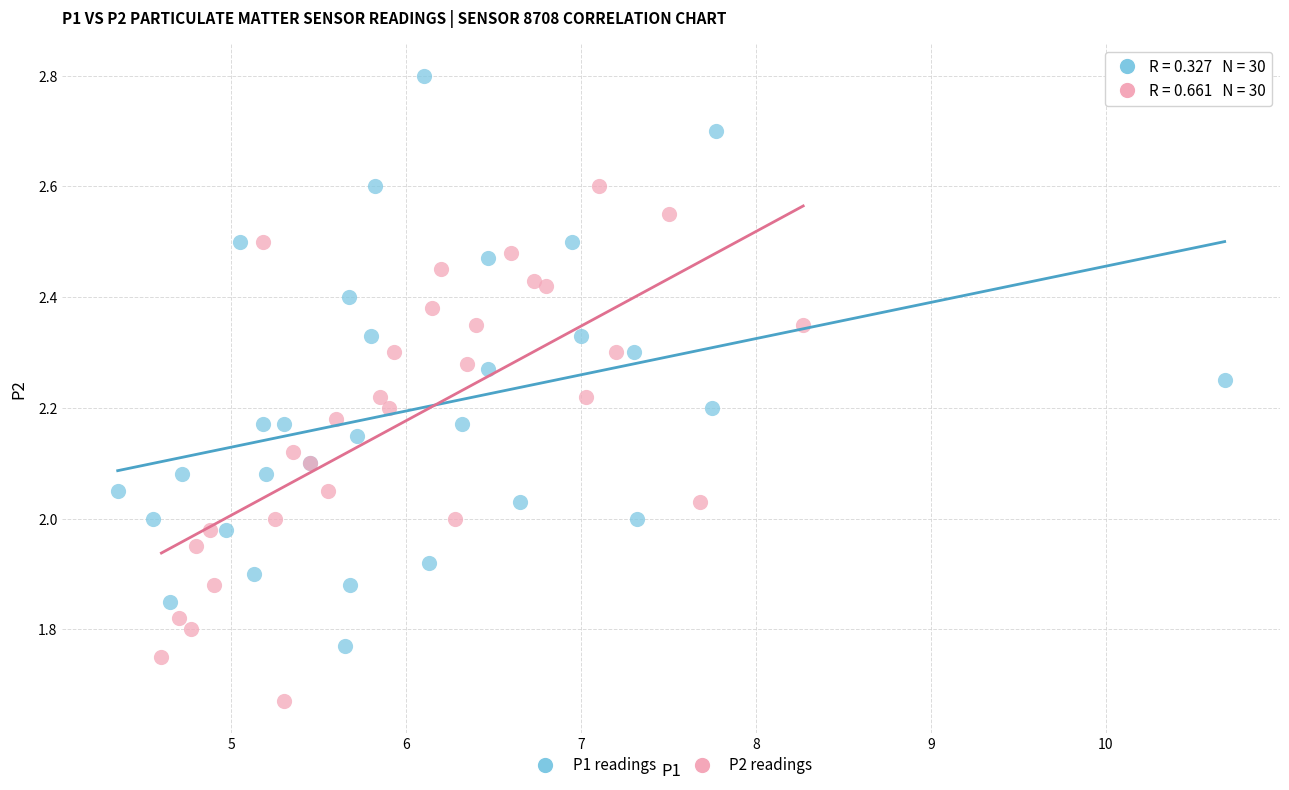

Which series has the widest spread of Y values?

P1 readings